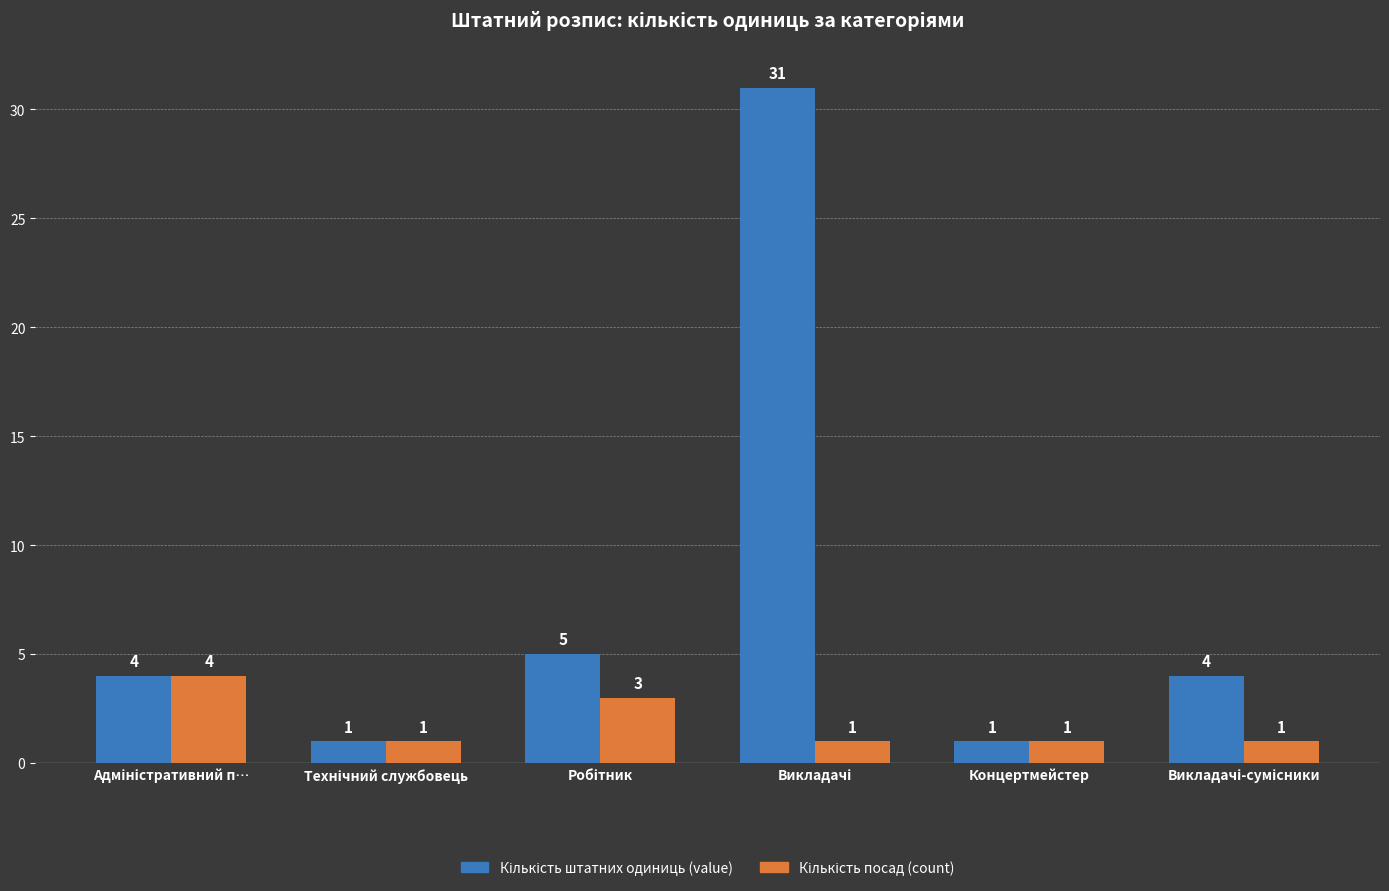

How many bars are there in each group?

2